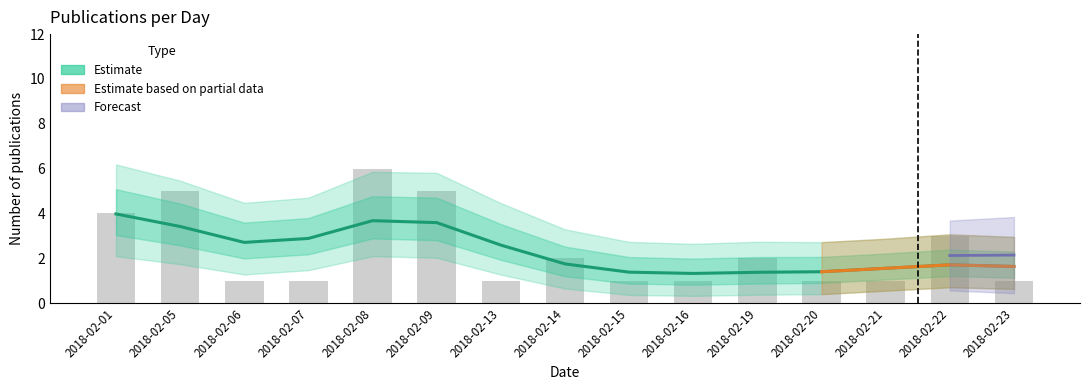

Which label corresponds to the largest value in the chart?

2018-02-08